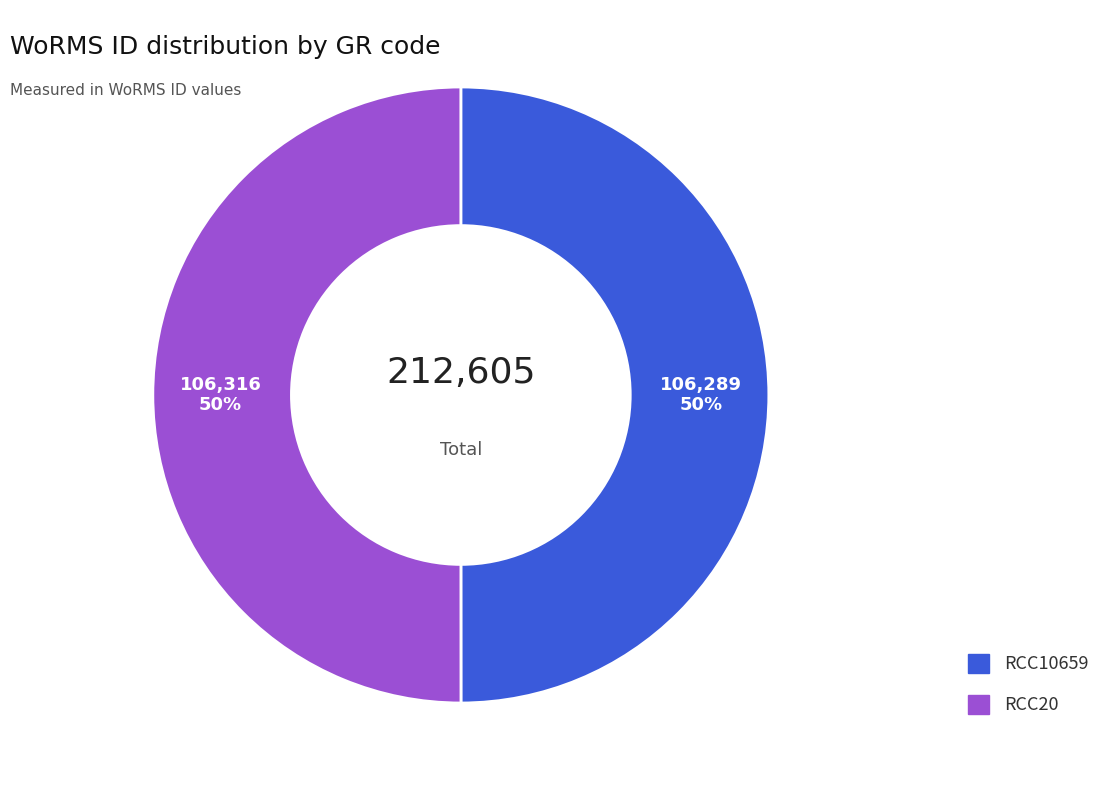

Is it true that RCC10659 is 42% of the pie?

False